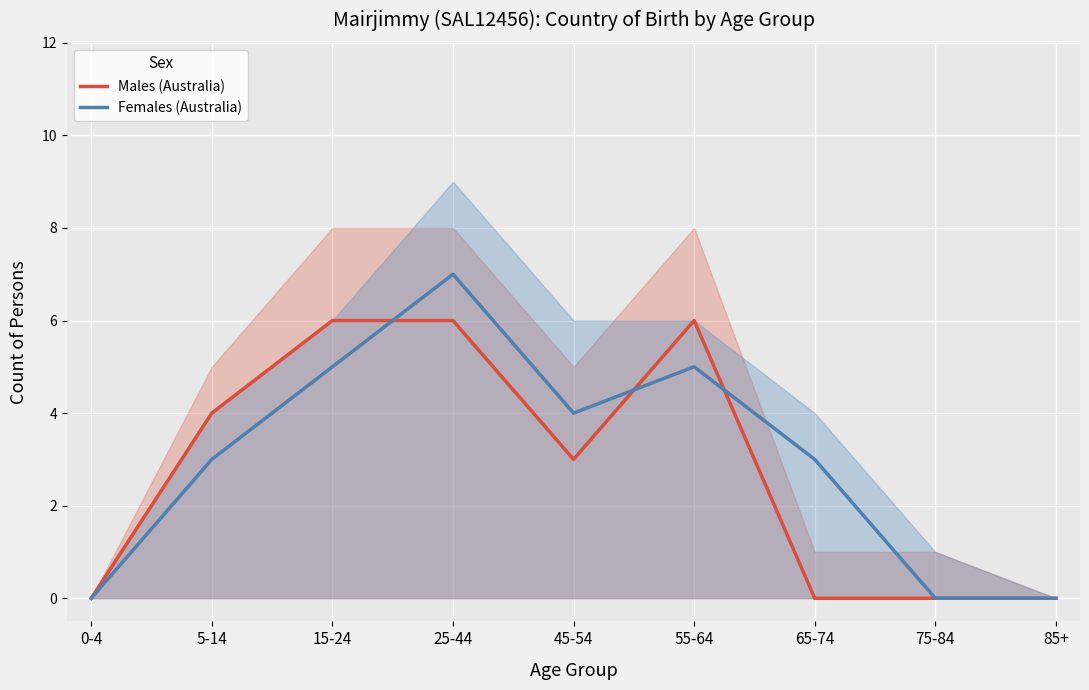

How many data points does each series have?

9